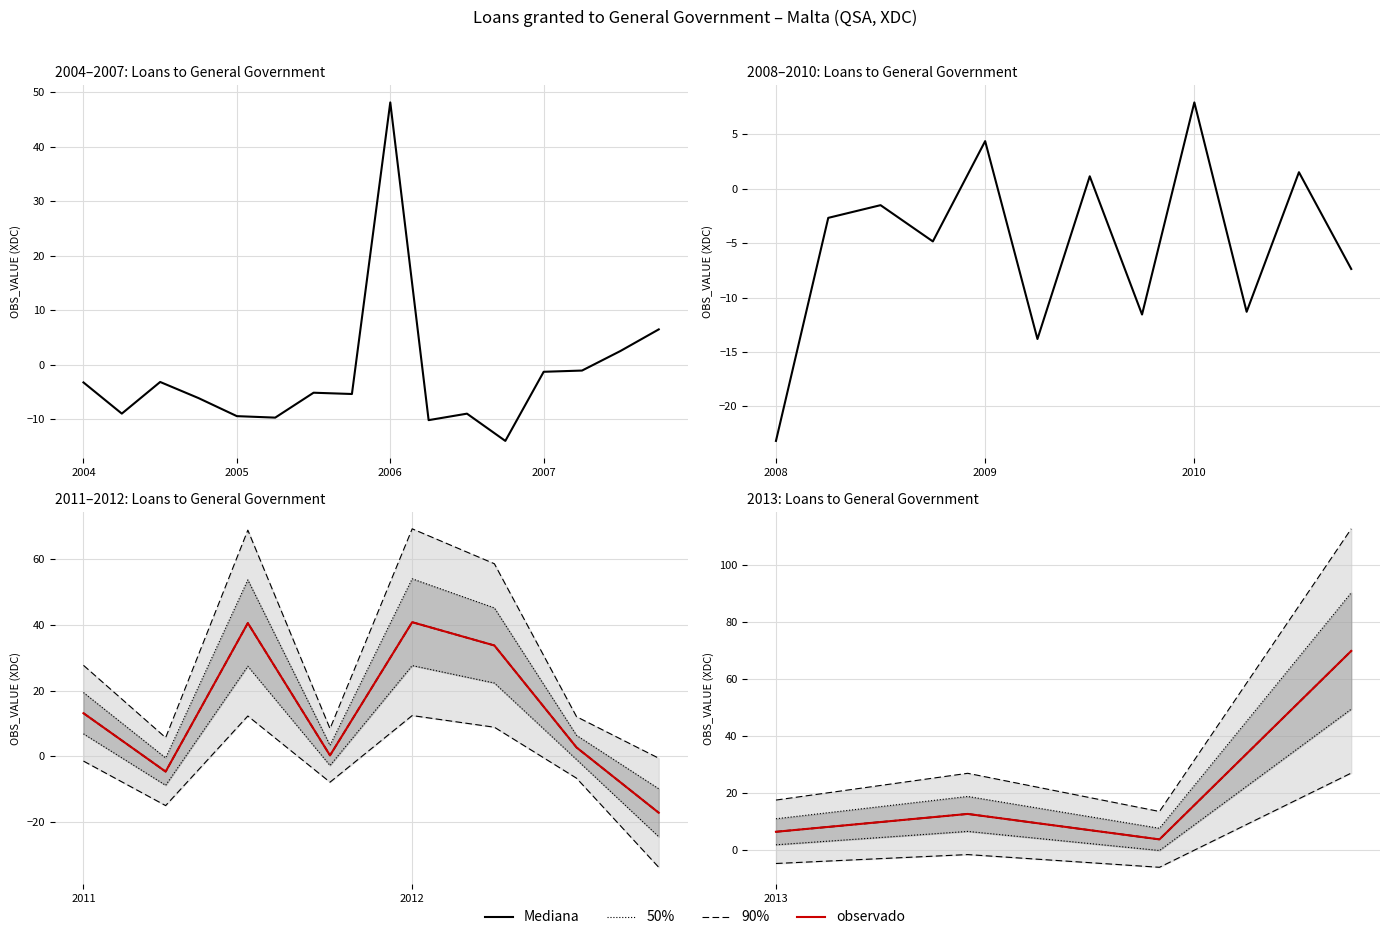

How many points are higher than both their immediate neighbors (excluding endpoints)?

14